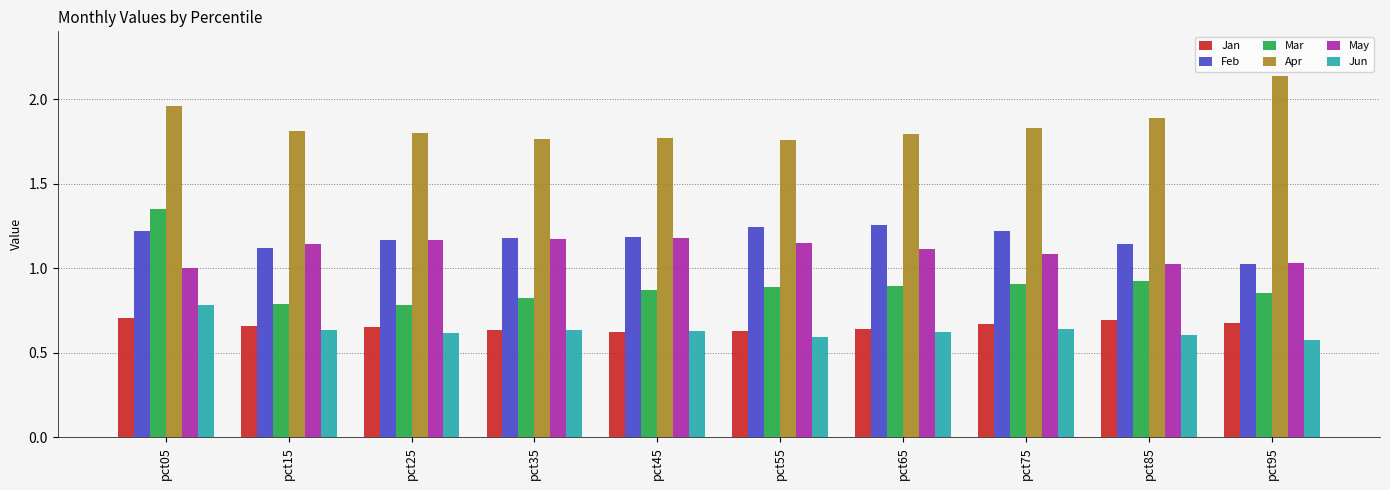

What is the sum of all Jun values?

6.3